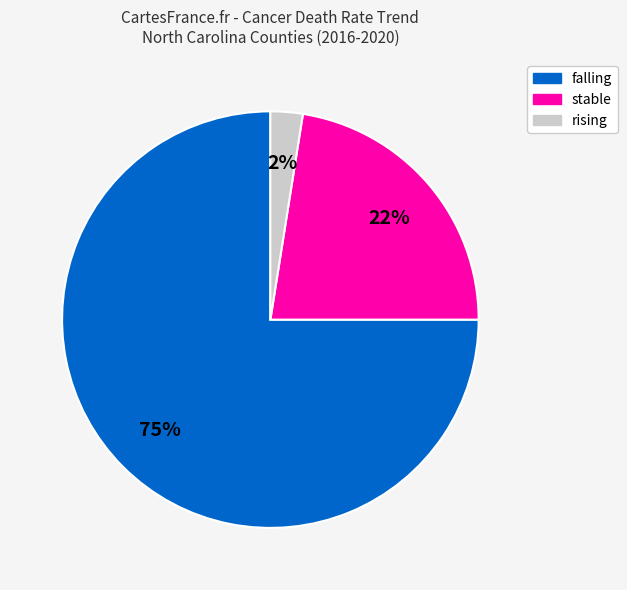

Does rising account for over 50% of the chart?

No